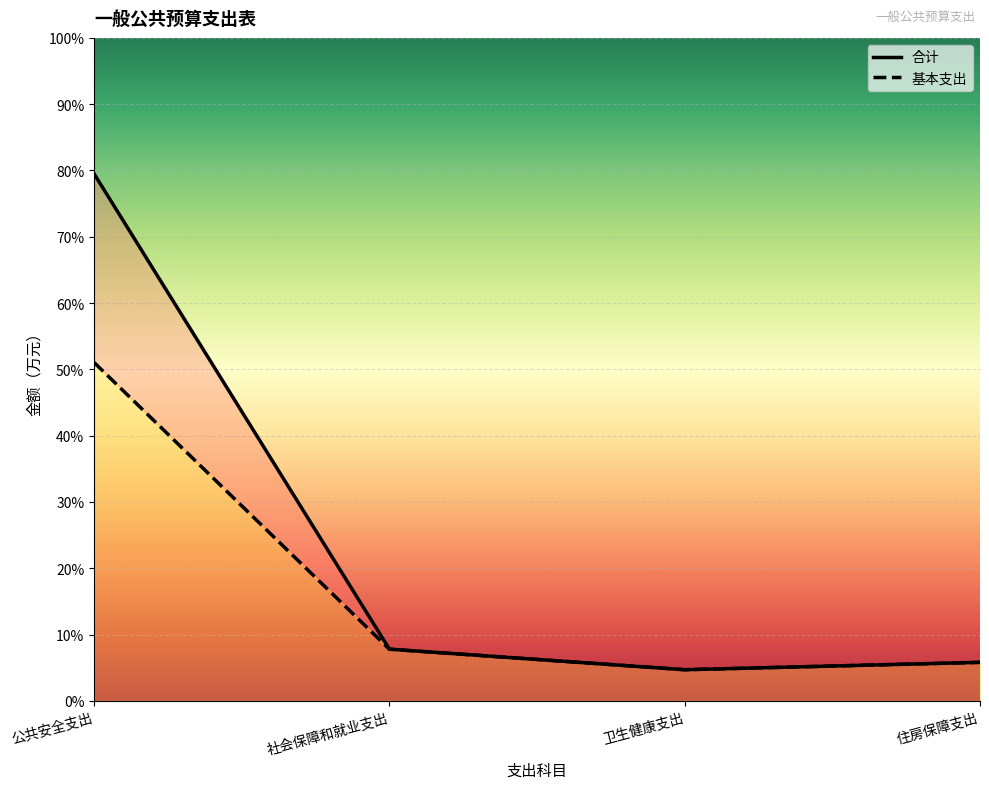

At which label does 基本支出 first exceed 17?

公共安全支出